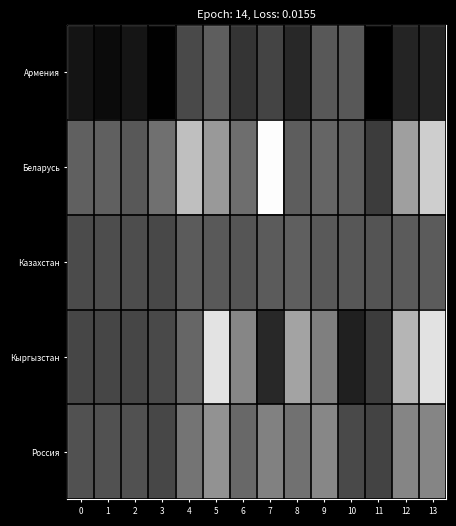

What is the greatest value displayed?

183.6